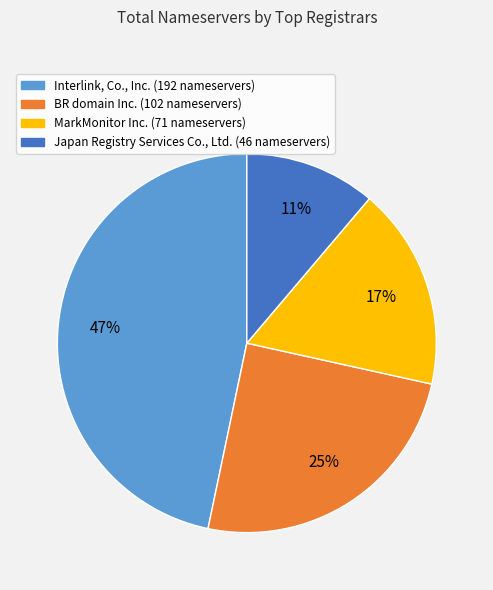

The Interlink, Co., Inc. slice represents 57% of the pie. True or false?

False